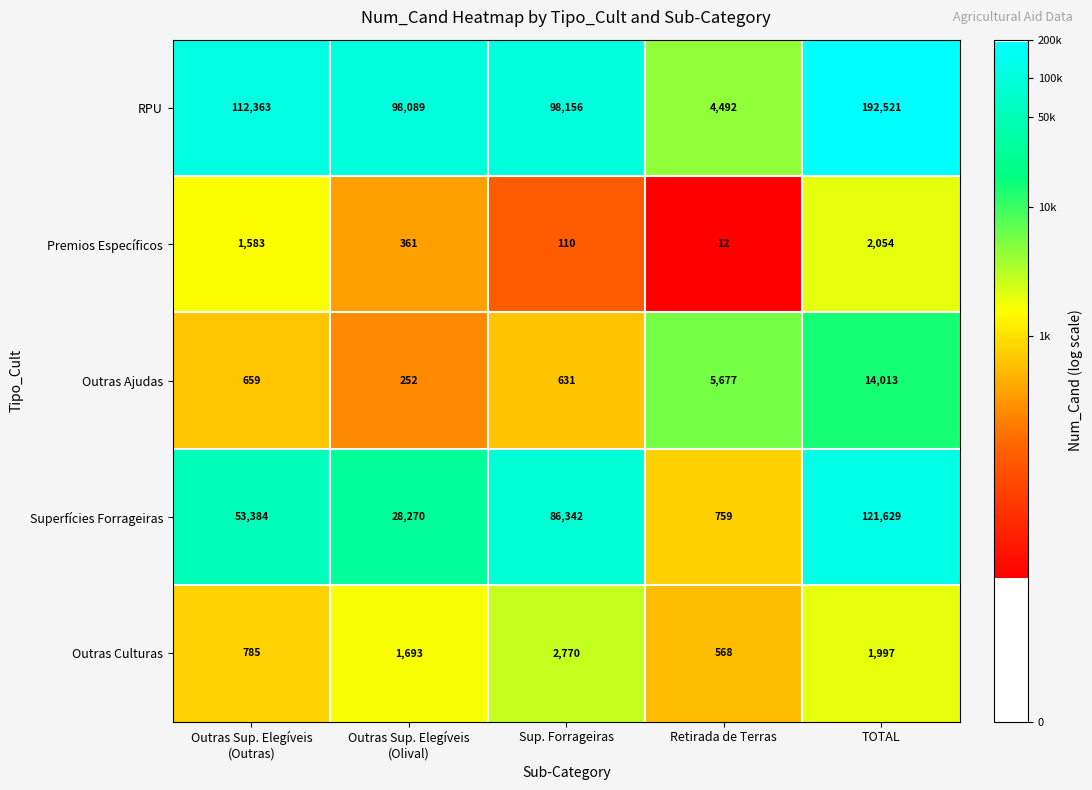

Which series has the largest total across all categories?

RPU